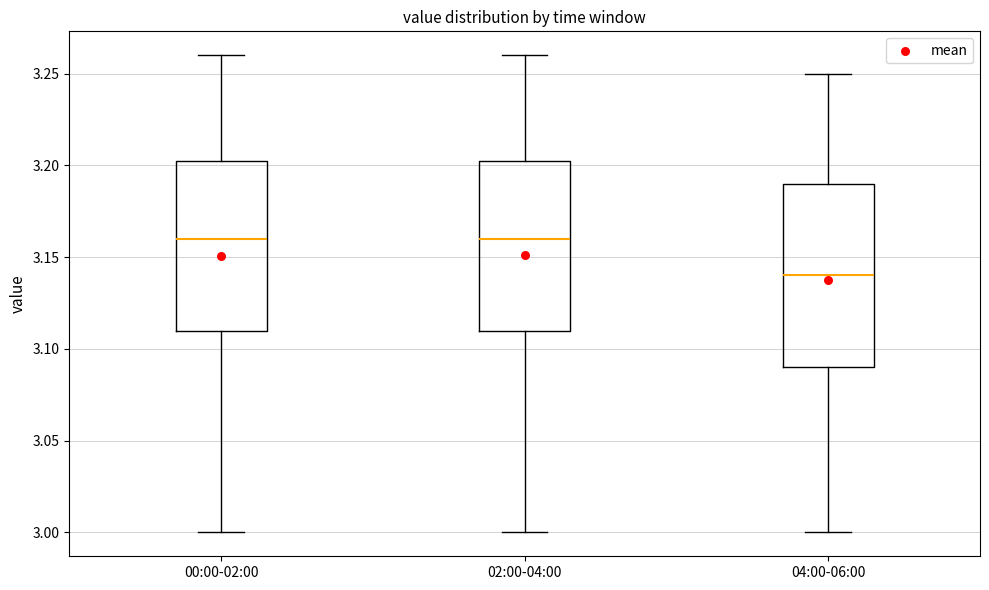

Where does the median line of the box for 02:00-04:00 sit on the y-axis? The values are not printed on the chart, so give them approximately, as read against the axis.

3.160